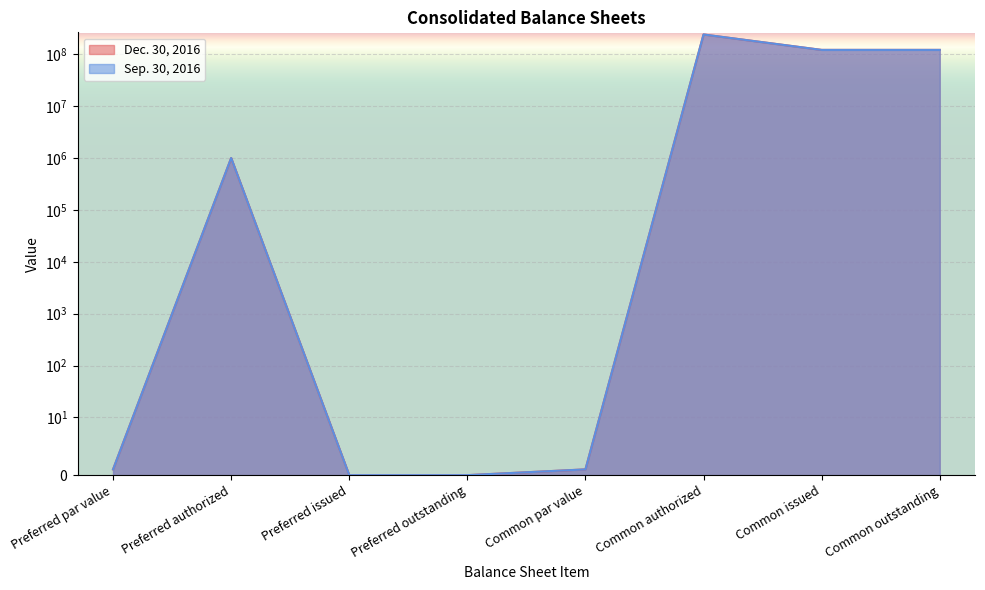

What position from the right is Common outstanding?

1